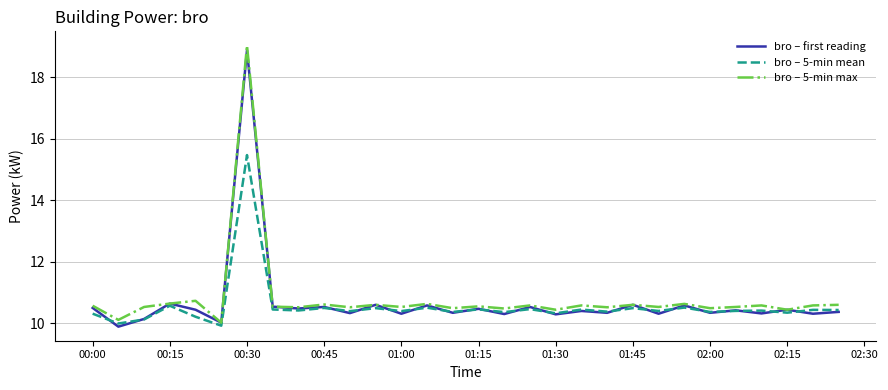

What is the minimum value for bro – 5-min mean?

9.9